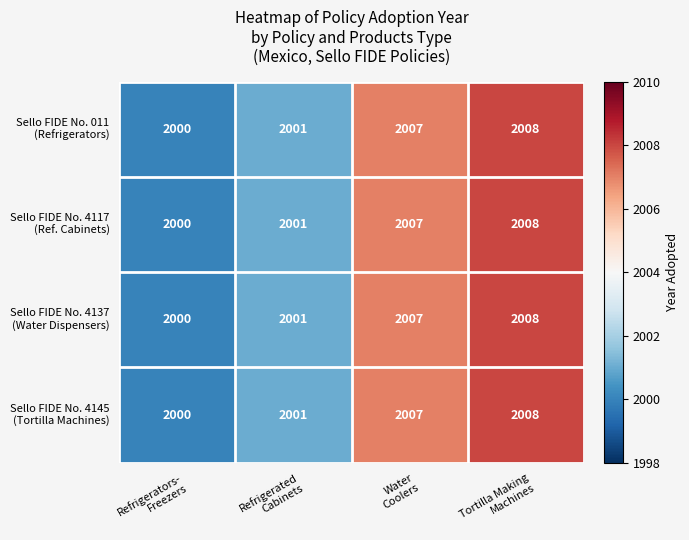

What is the greatest value displayed?

2008